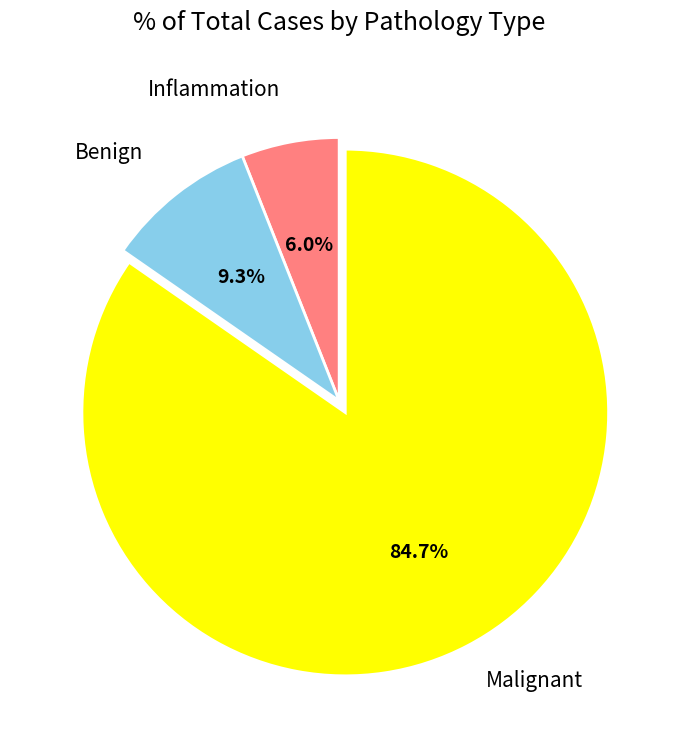

To the nearest percent, what is the combined percentage of Malignant and Benign?

94%